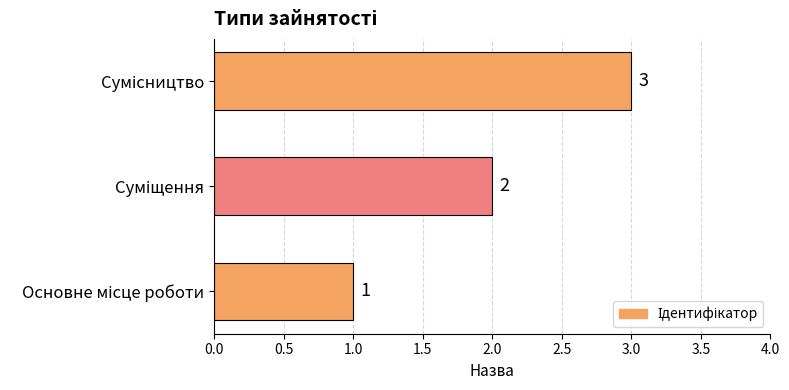

What is the sum of all values?

6